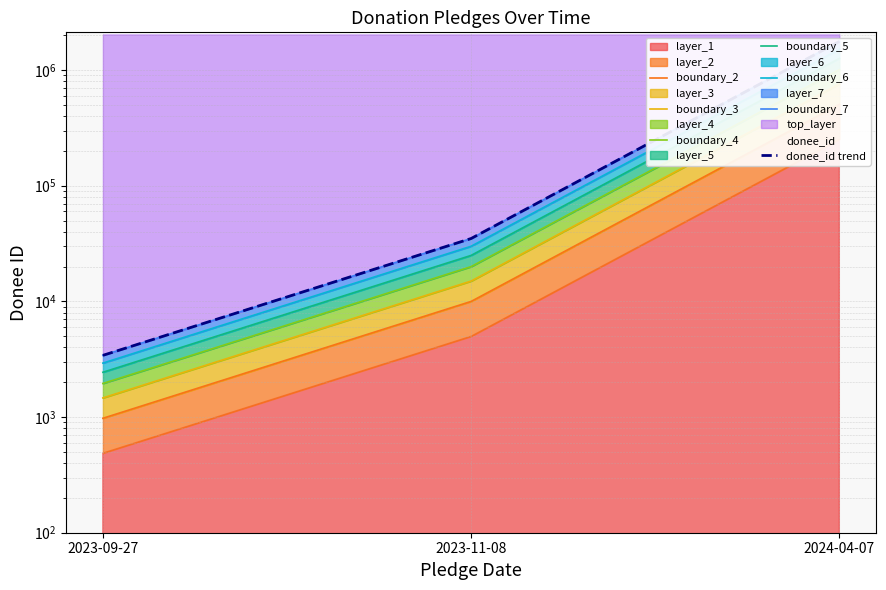

How many data points are less than 9991?

1